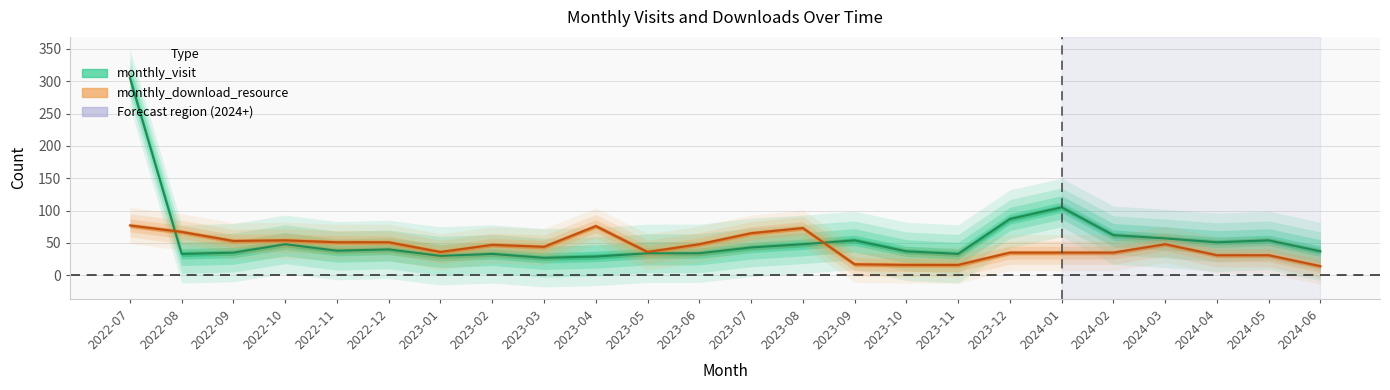

How many values in the monthly_download_resource series exceed 47?

11